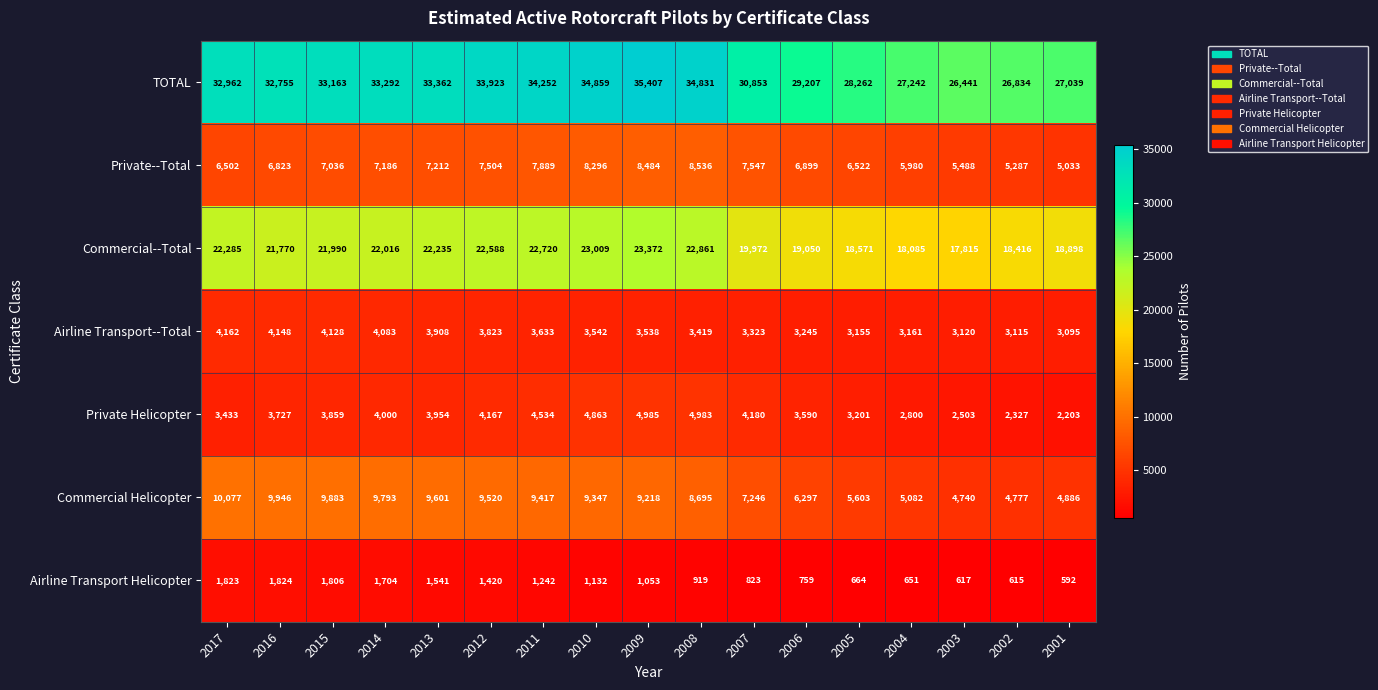

Where does the Airline Transport Helicopter series first go above 1053?

2017